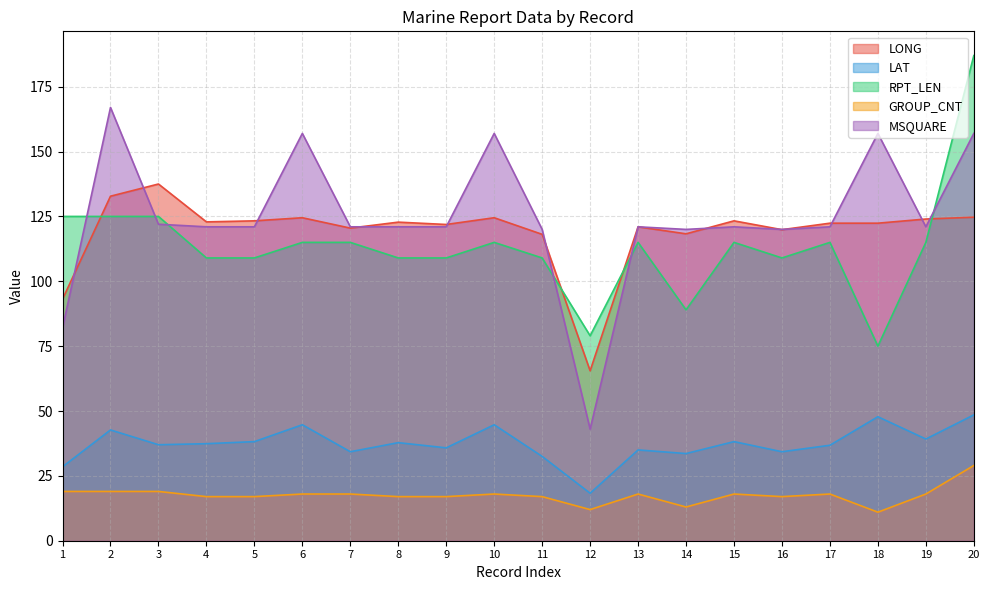

Which series changed the most between 1 and 15?

MSQUARE